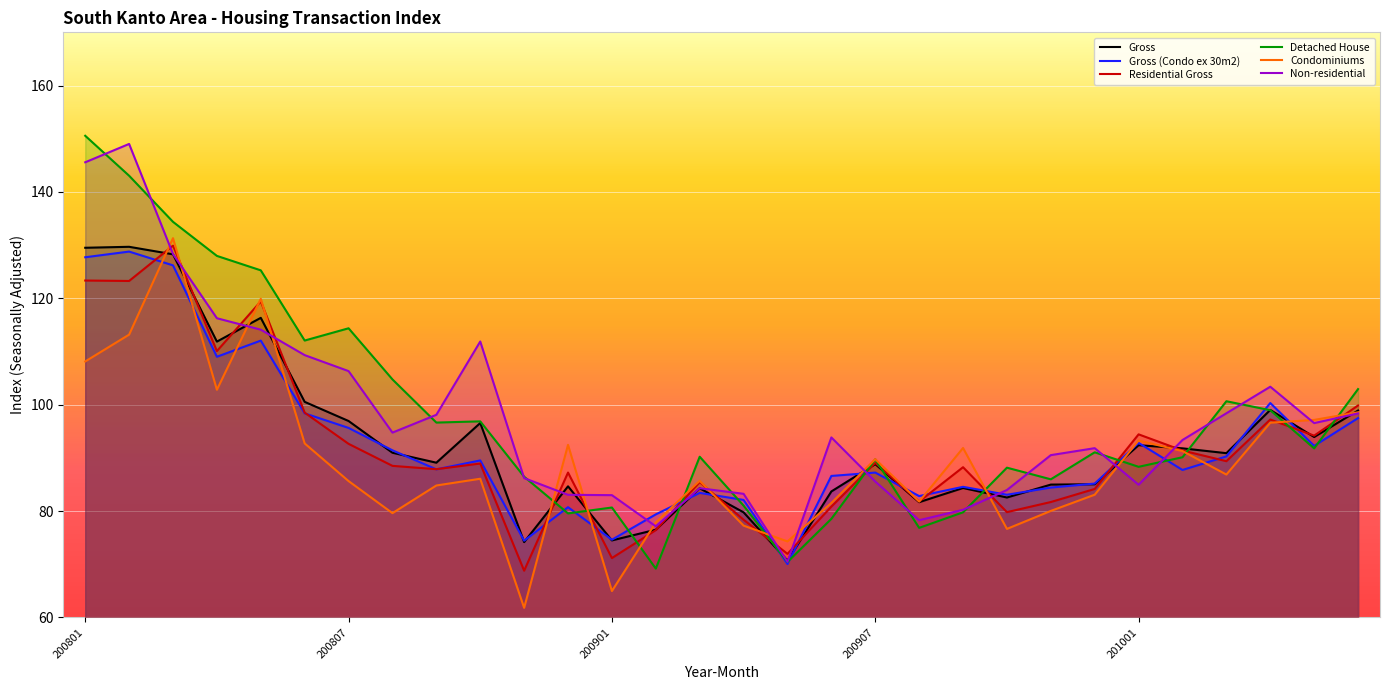

Between 200904 and 200907, which is larger?

200907